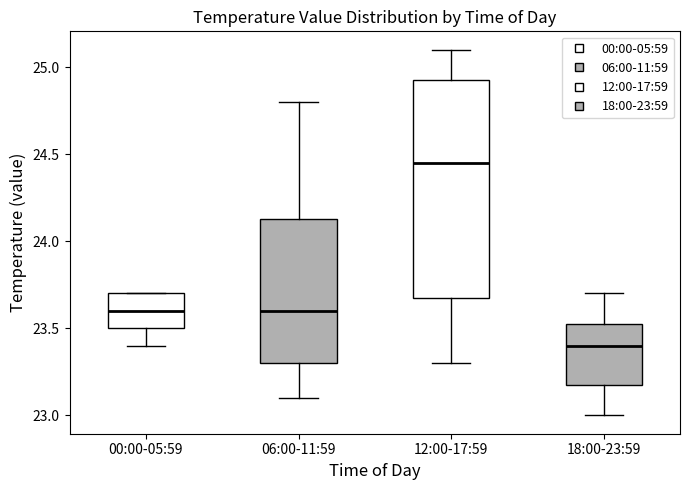

Which box's median line is the highest?

12:00-17:59